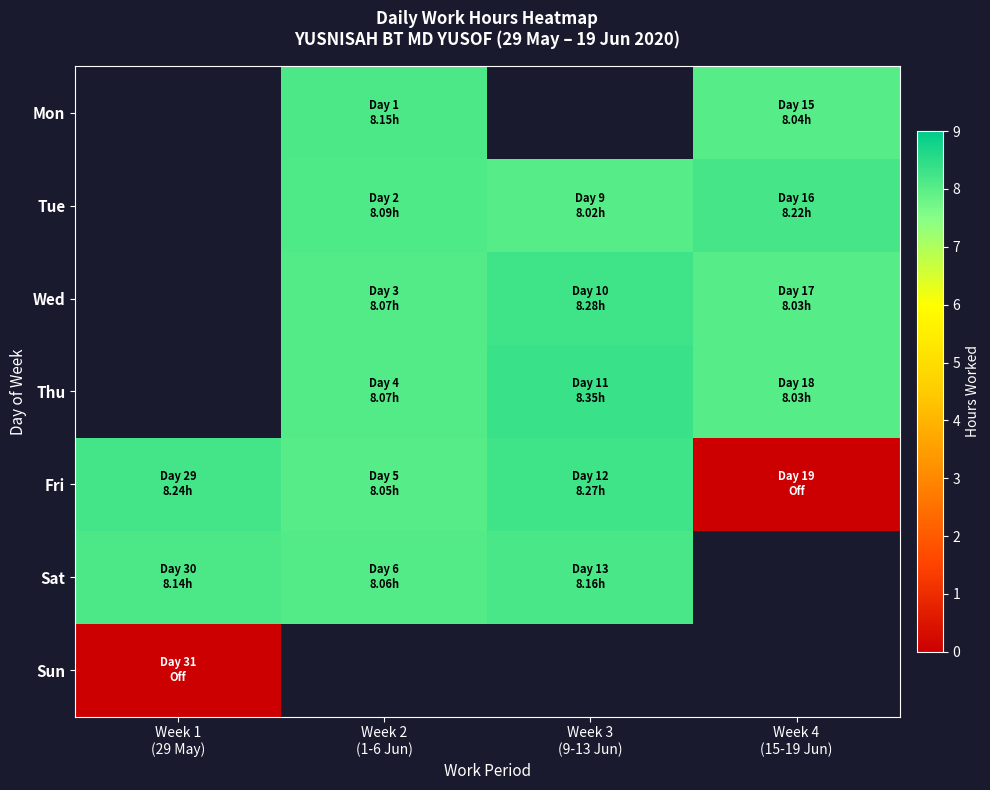

What is the spread (max minus min) of values at Week 4
(15-19 Jun)?

8.2